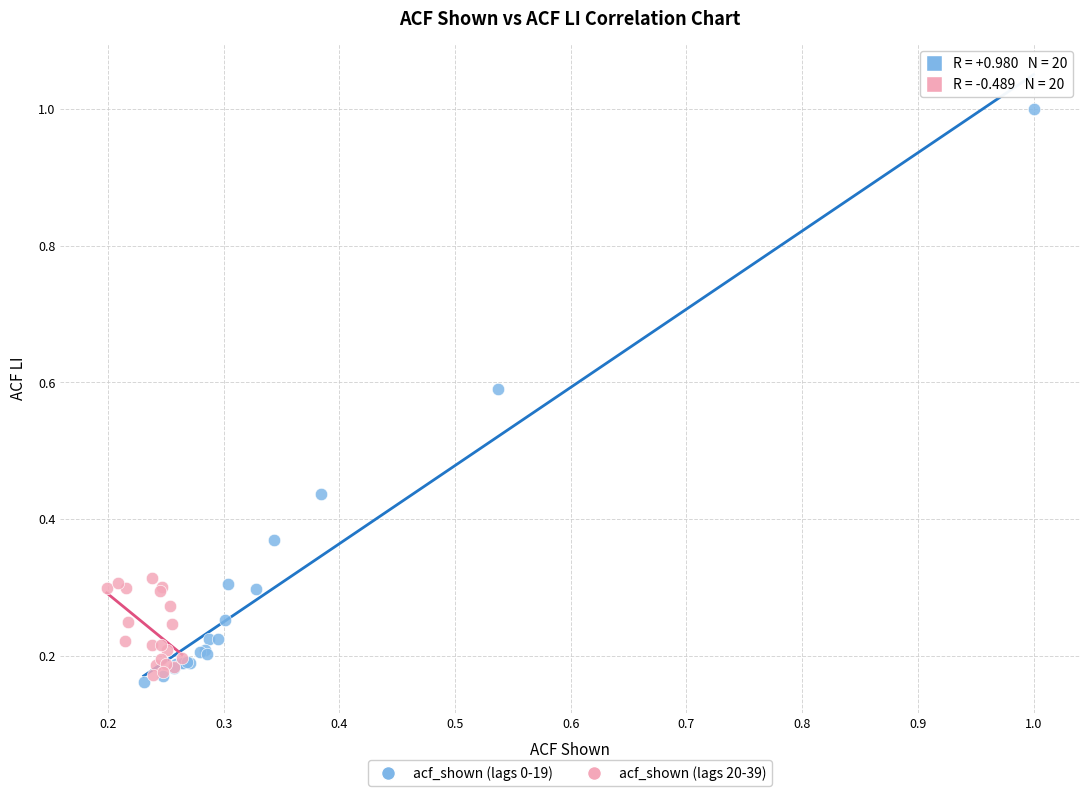

Which series reaches the maximum Y coordinate?

acf_shown (lags 0-19)